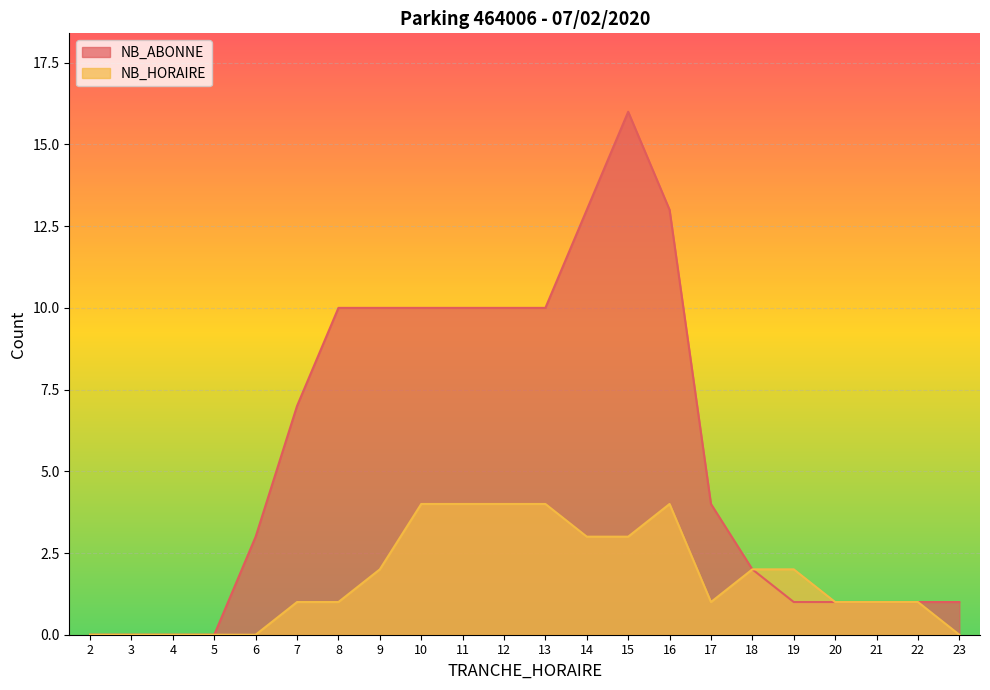

At which category does NB_ABONNE reach its first local peak?

15